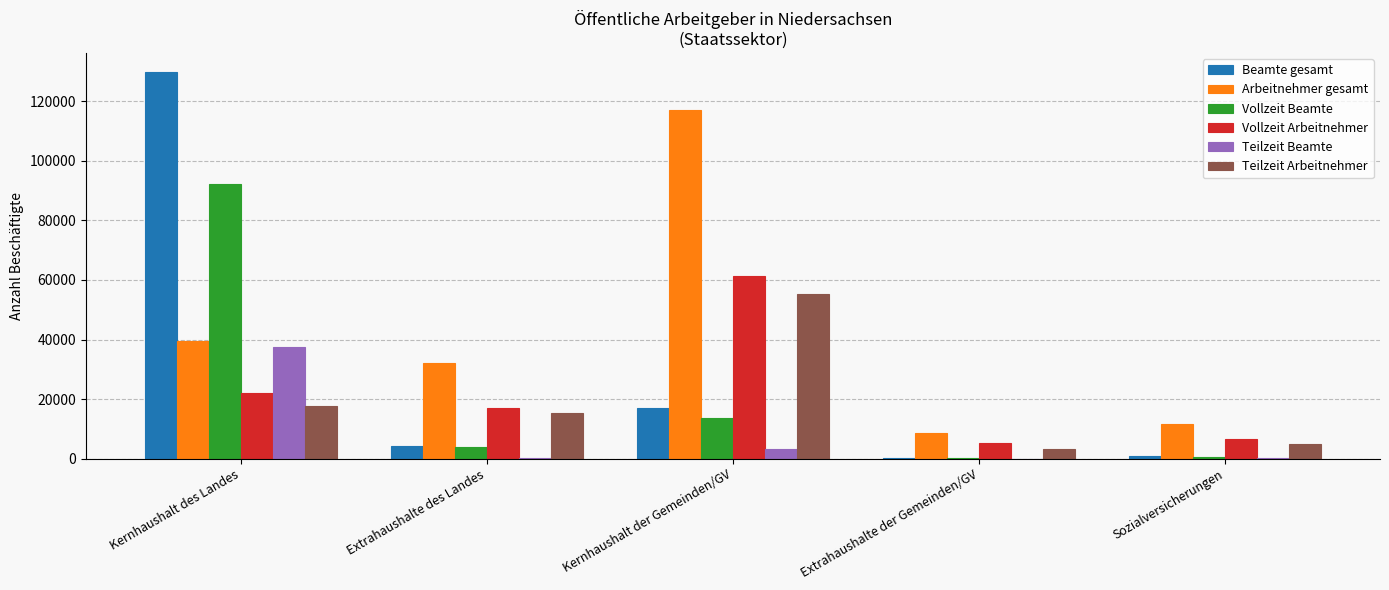

Where does the Teilzeit Arbeitnehmer series first go above 15170?

Kernhaushalt des Landes